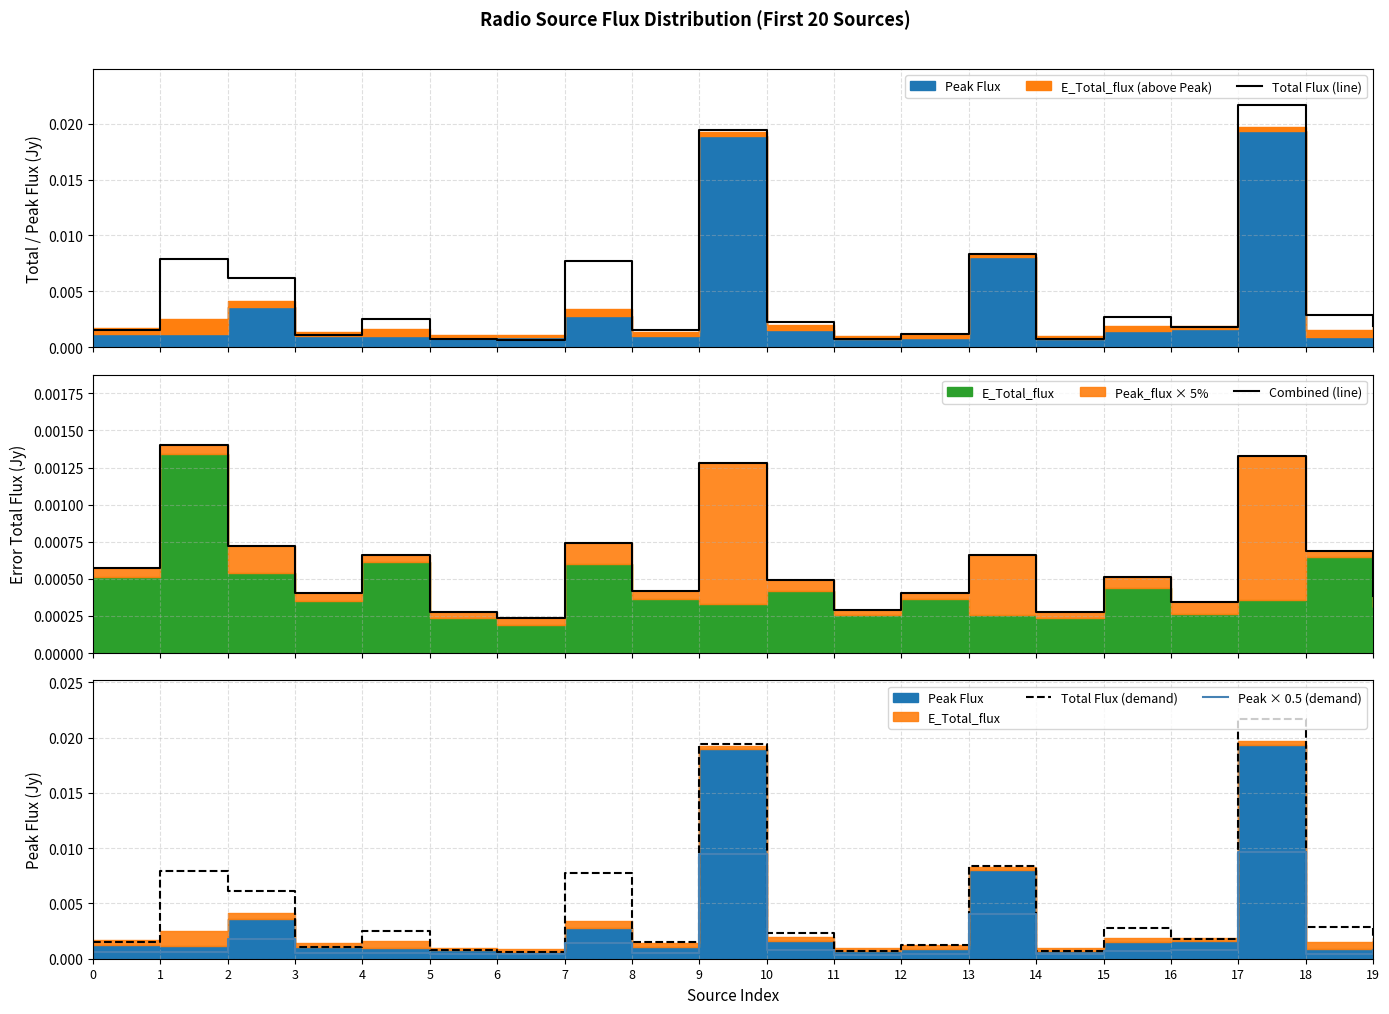

True or false: Total Flux (demand) and Peak × 0.5 (demand) cross at least once.

False